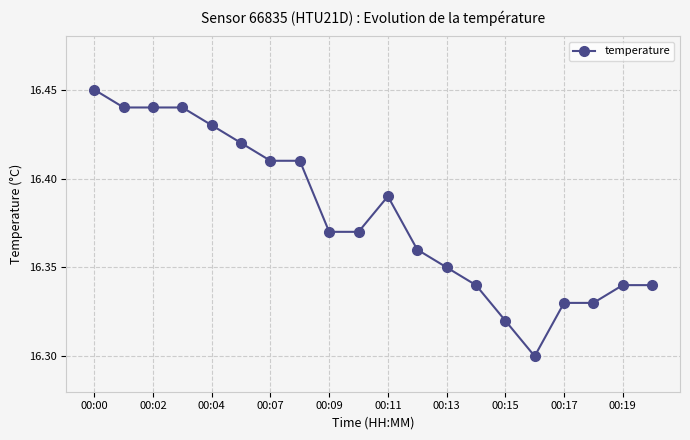

How many points are higher than both their immediate neighbors (excluding endpoints)?

1